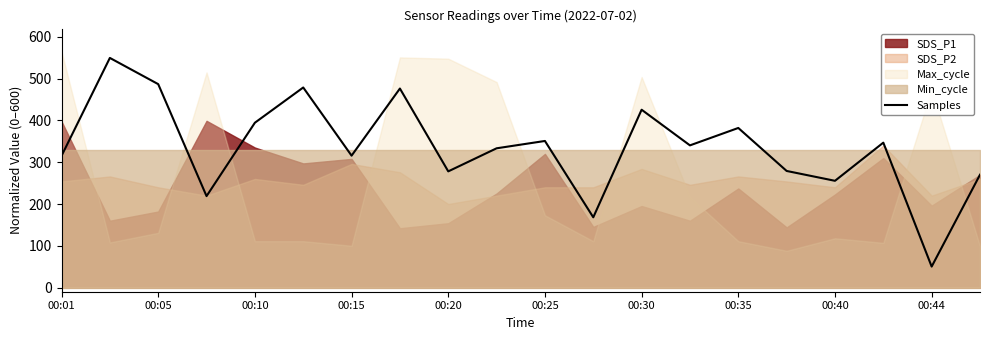

True or false: Samples has a value of 146.2 at 00:40.

False